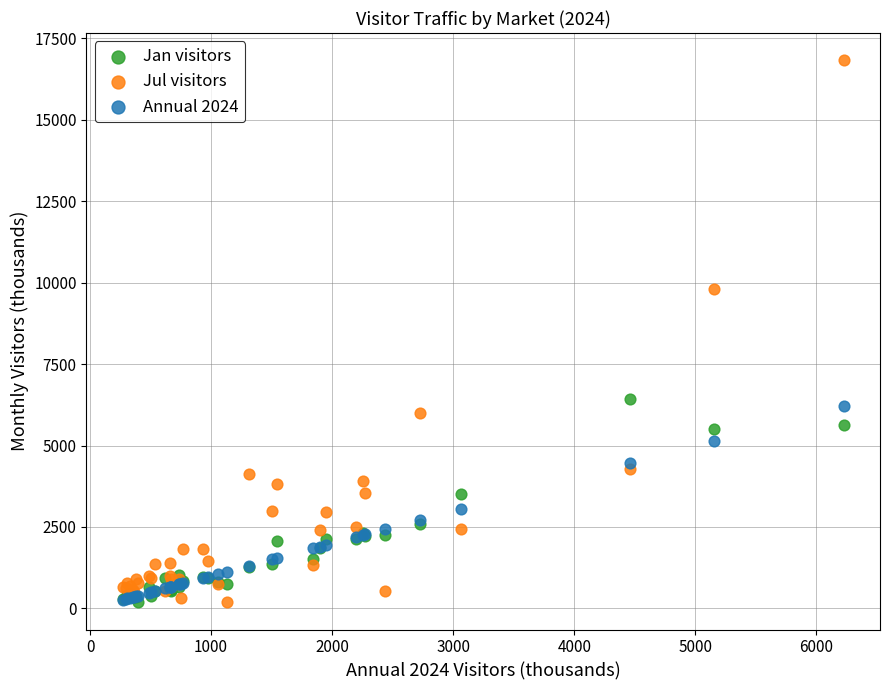

Across all series, what Y value is closest to 8509?

9820.6